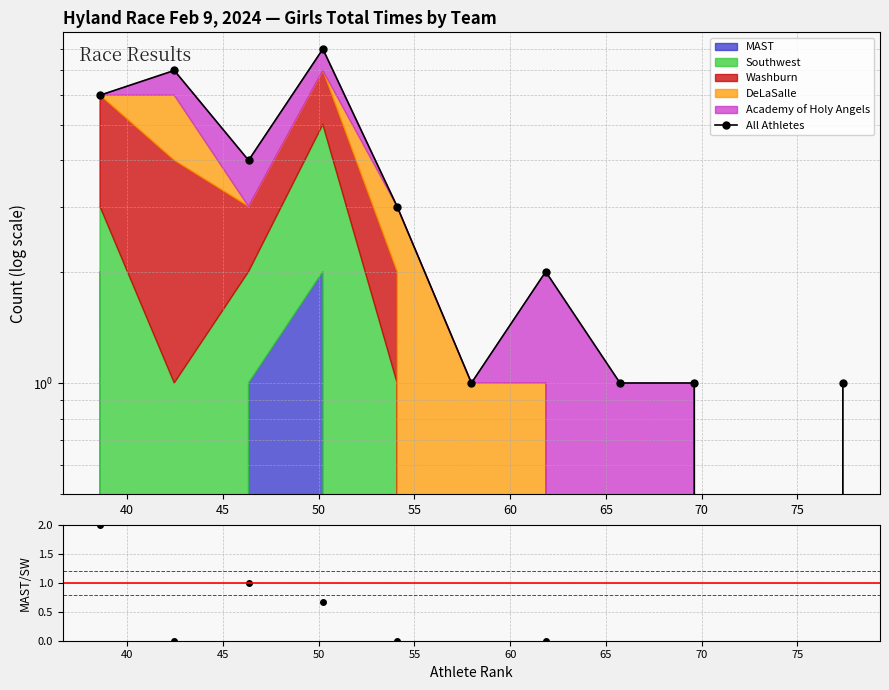

Reading left to right, what are all the values shown in this chart?

6	7	4	8	3	1	2	1	1	0	1